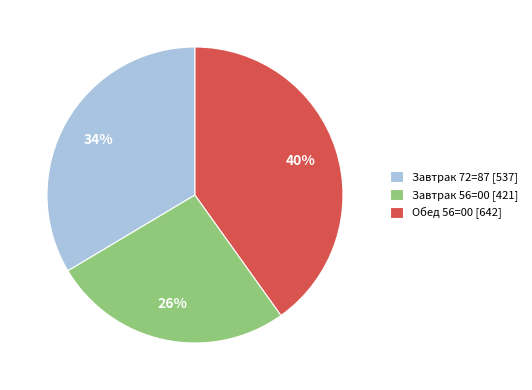

Is there any slice that represents more than half of the pie?

No